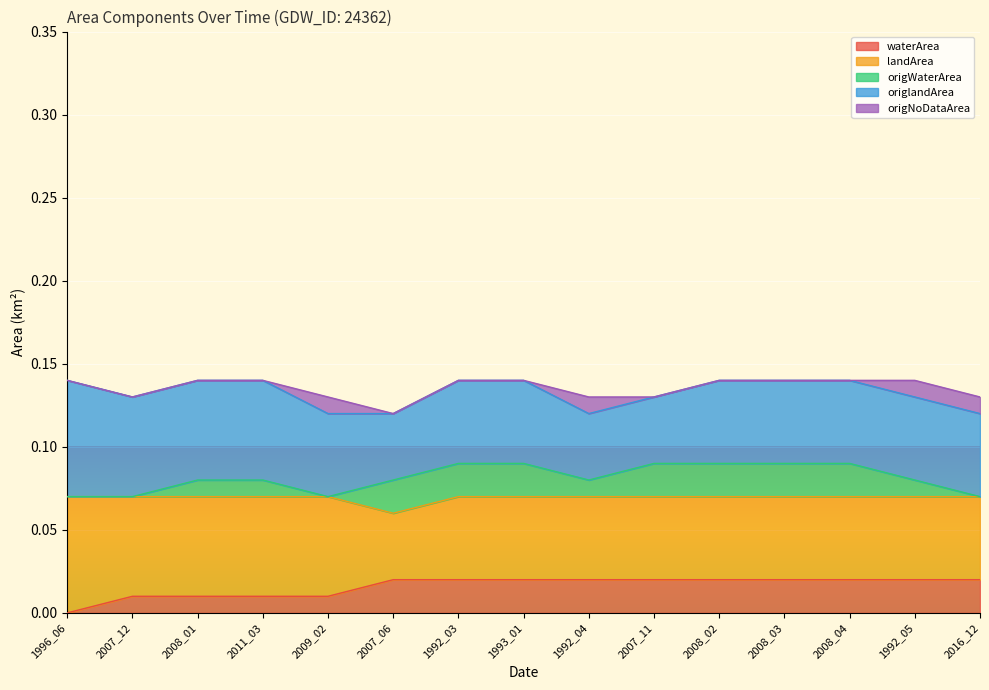

In origNoDataArea, how many points are higher than both neighbors (excluding endpoints)?

2